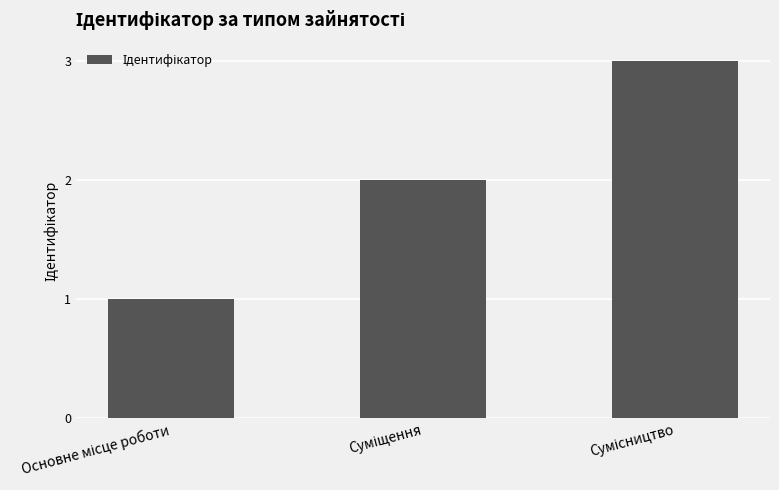

What is the maximum value shown in the chart?

3